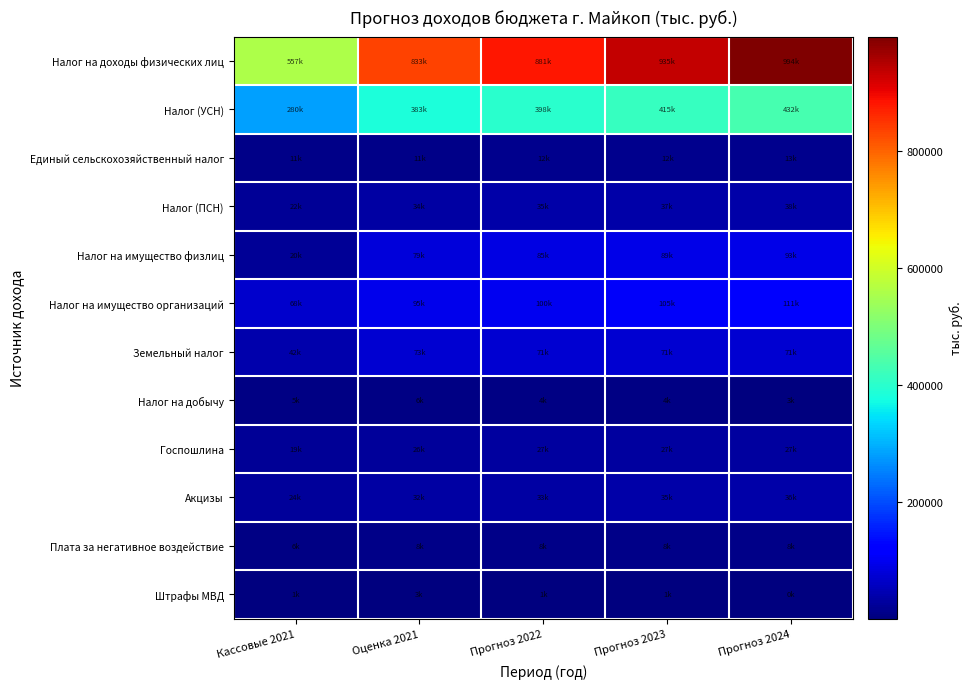

Reading left to right, transcribe all the data shown in this chart.

Налог на доходы физических лиц: Кассовые 2021=557690	Оценка 2021=833617	Прогноз 2022=881967	Прогноз 2023=935767	Прогноз 2024=994720
Налог (УСН): Кассовые 2021=280661	Оценка 2021=383762	Прогноз 2022=398729	Прогноз 2023=415077	Прогноз 2024=432095
Единый сельскохозяйственный налог: Кассовые 2021=11384	Оценка 2021=11748	Прогноз 2022=12112	Прогноз 2023=12572	Прогноз 2024=13075
Налог (ПСН): Кассовые 2021=22408	Оценка 2021=34298	Прогноз 2022=35636	Прогноз 2023=37097	Прогноз 2024=38618
Налог на имущество физлиц: Кассовые 2021=20452	Оценка 2021=79230	Прогноз 2022=85899	Прогноз 2023=89507	Прогноз 2024=93356
Налог на имущество организаций: Кассовые 2021=68569	Оценка 2021=95367	Прогноз 2022=100421	Прогноз 2023=105844	Прогноз 2024=111665
Земельный налог: Кассовые 2021=42428	Оценка 2021=73641	Прогноз 2022=71987	Прогноз 2023=71987	Прогноз 2024=71987
Налог на добычу: Кассовые 2021=5630	Оценка 2021=6856	Прогноз 2022=4196	Прогноз 2023=4194	Прогноз 2024=3368
Госпошлина: Кассовые 2021=19587	Оценка 2021=26469	Прогноз 2022=27607	Прогноз 2023=27607	Прогноз 2024=27607
Акцизы: Кассовые 2021=24217	Оценка 2021=32681	Прогноз 2022=33964	Прогноз 2023=35297	Прогноз 2024=36684
Плата за негативное воздействие: Кассовые 2021=6888	Оценка 2021=8641	Прогноз 2022=8410	Прогноз 2023=8410	Прогноз 2024=8410
Штрафы МВД: Кассовые 2021=1335	Оценка 2021=3020	Прогноз 2022=1322	Прогноз 2023=1202	Прогноз 2024=114